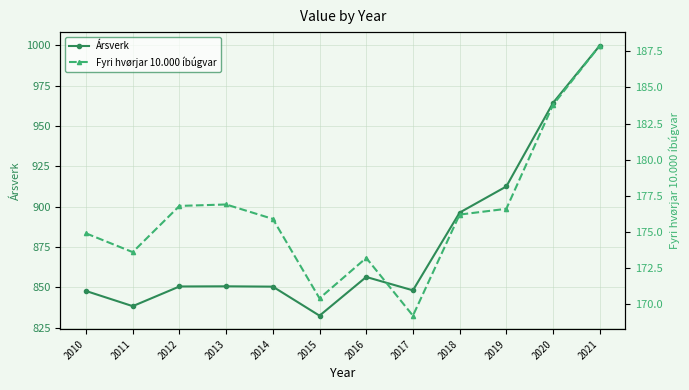

Rank the series by their maximum value, from lowest to highest.

Fyri hvørjar 10.000 íbúgvar, Ársverk